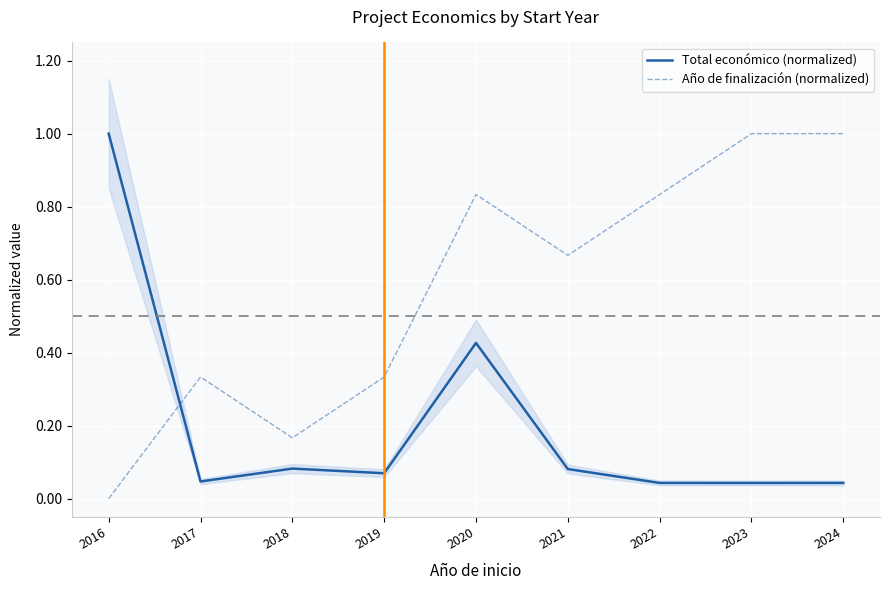

Reading right to left, extract all data points from this chart.

Total económico (normalized): 2024=0.0	2023=0.0	2022=0.0	2021=0.1	2020=0.4	2019=0.1	2018=0.1	2017=0.0	2016=1.0
Año de finalización (normalized): 2024=1.0	2023=1.0	2022=0.8	2021=0.7	2020=0.8	2019=0.3	2018=0.2	2017=0.3	2016=0.0